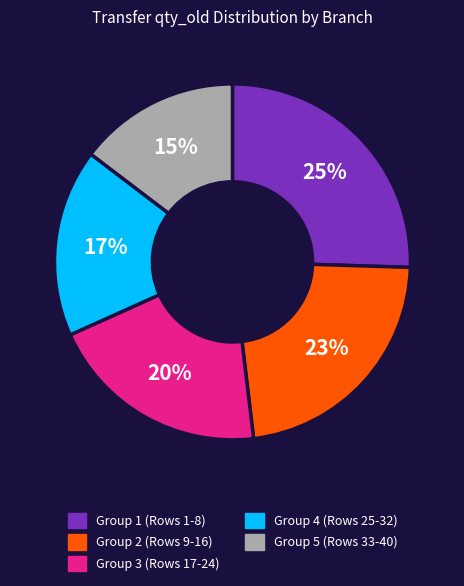

Rank the categories by value from lowest to highest.

Group 5 (Rows 33-40), Group 4 (Rows 25-32), Group 3 (Rows 17-24), Group 2 (Rows 9-16), Group 1 (Rows 1-8)